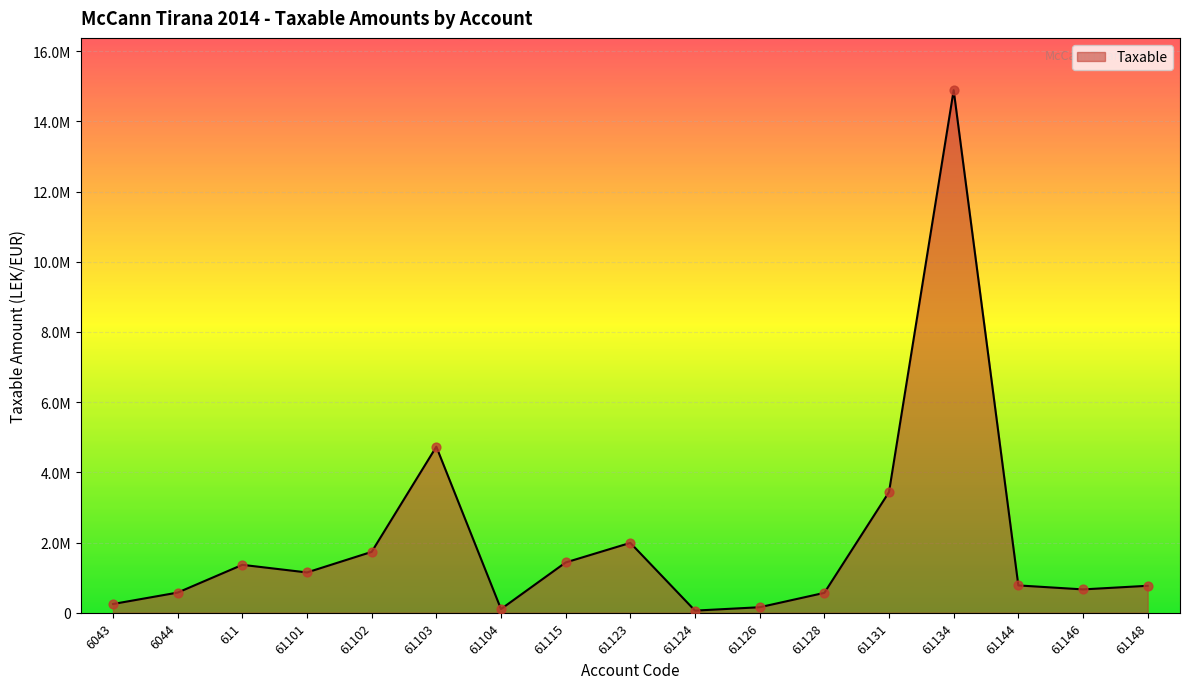

Approximately how many times larger is the value at 61146 compared to 61126?

4.2